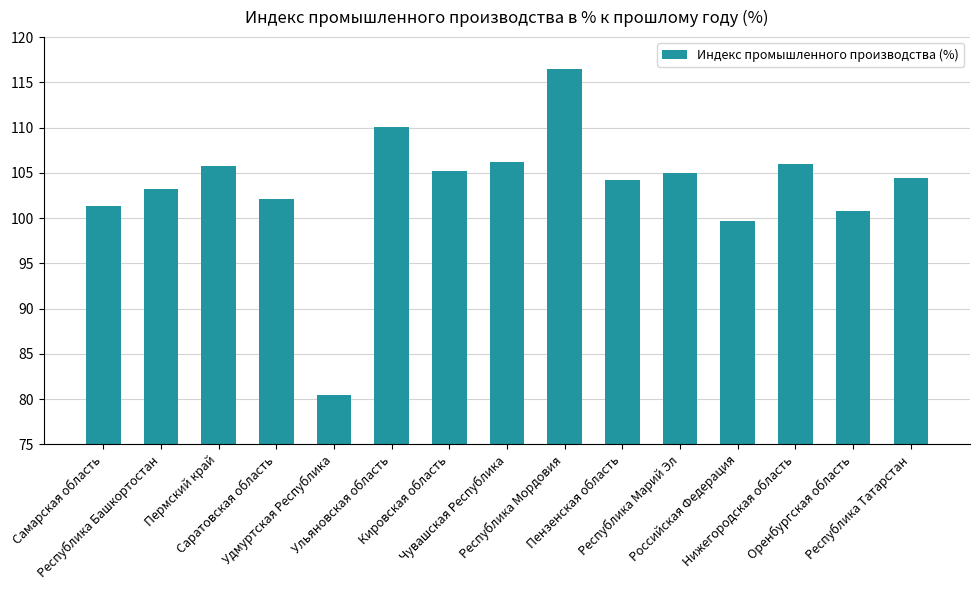

What is the approximate value at Республика Татарстан?

104.4